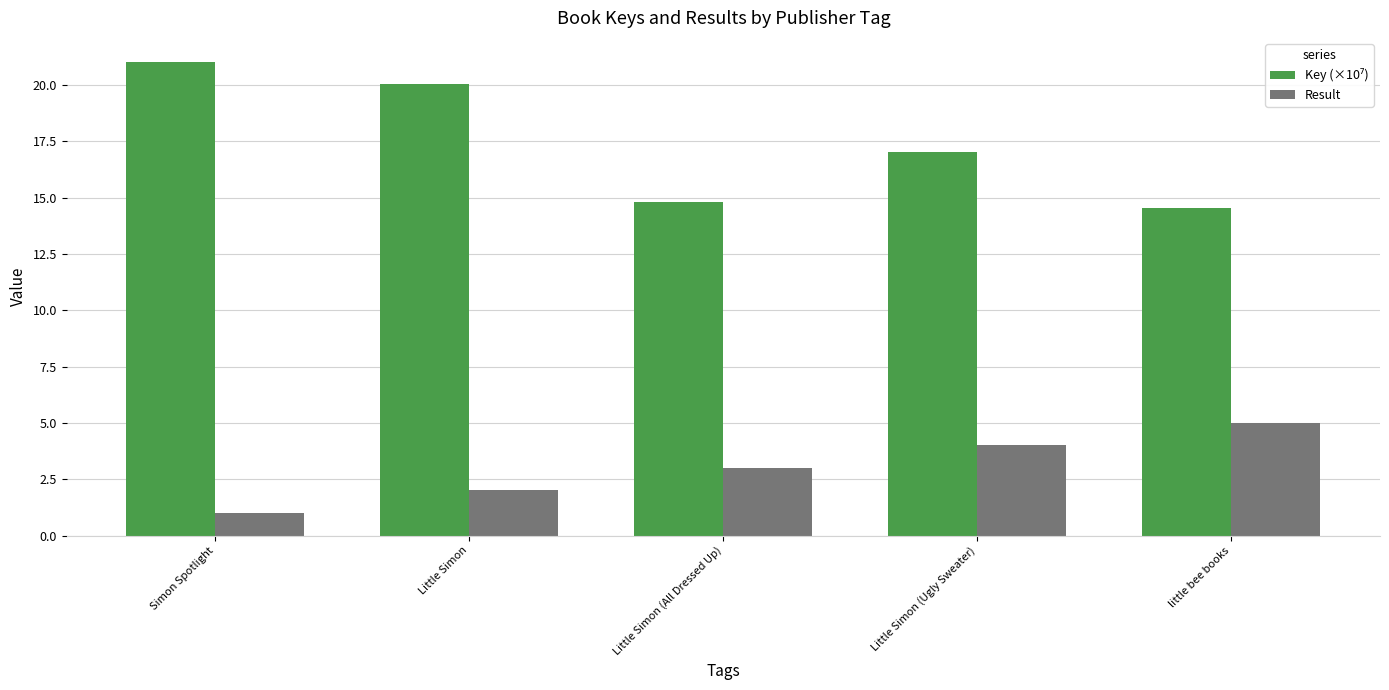

How many categories are shown in the chart?

5